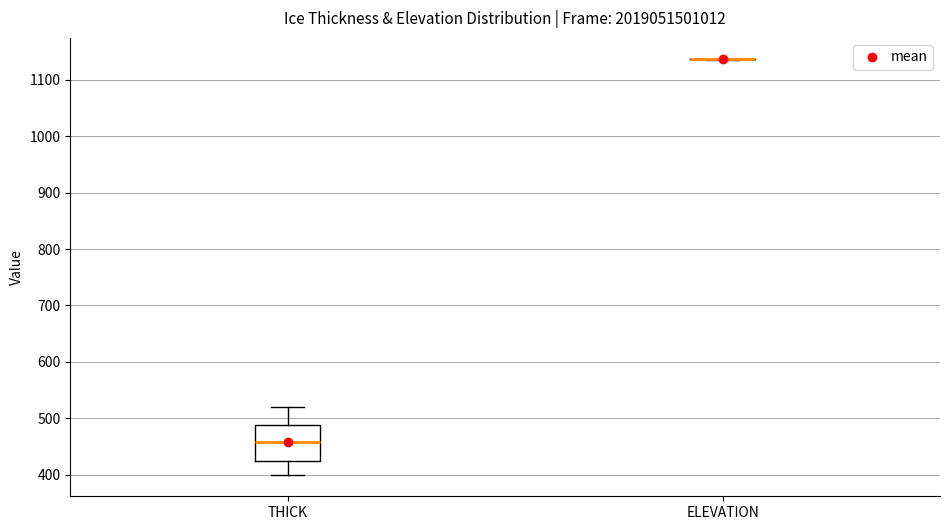

Reading left to right, read every box against the y-axis: the position of its median line, the range the box covers, and the ends of its whiskers. The values are not printed on the chart, so give them approximately, as read against the axis.

THICK: median 460, box 420 to 490, whiskers 400 to 520
ELEVATION: box collapsed to a line at 1140, whiskers 1140 to 1140